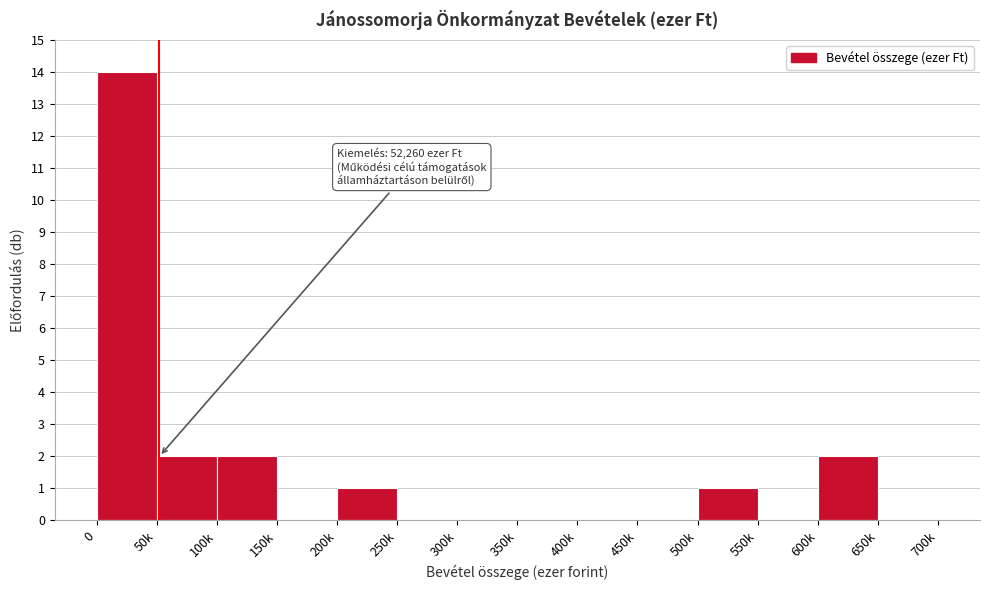

Reading right to left, list all the values displayed in this chart.

650k=0	600k=2	550k=0	500k=1	450k=0	400k=0	350k=0	300k=0	250k=0	200k=1	150k=0	100k=2	50k=2	0=14